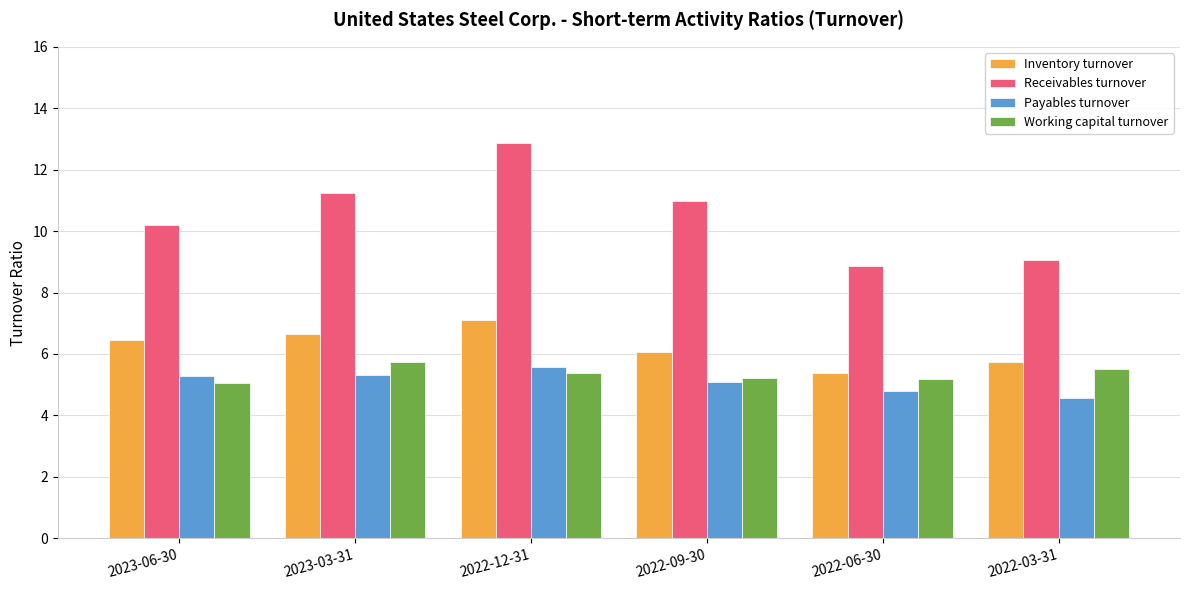

List the labels in order of Receivables turnover value, smallest first.

2022-06-30, 2022-03-31, 2023-06-30, 2022-09-30, 2023-03-31, 2022-12-31